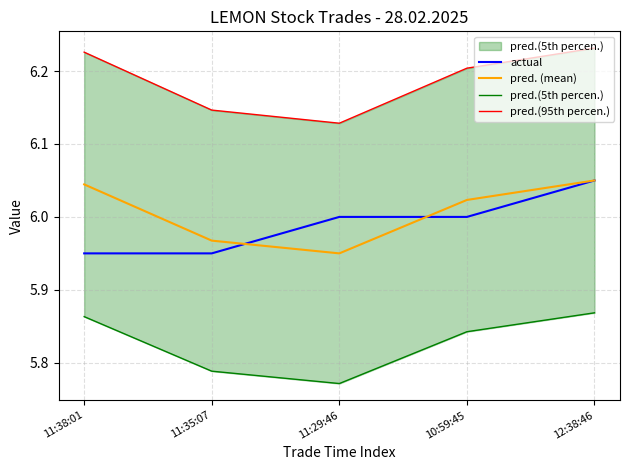

Which category has the lowest value across all series?

11:29:46